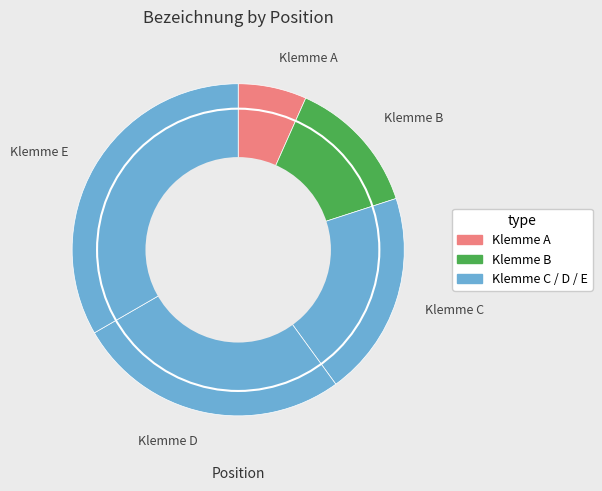

Does Klemme A represent more than half of the total?

No